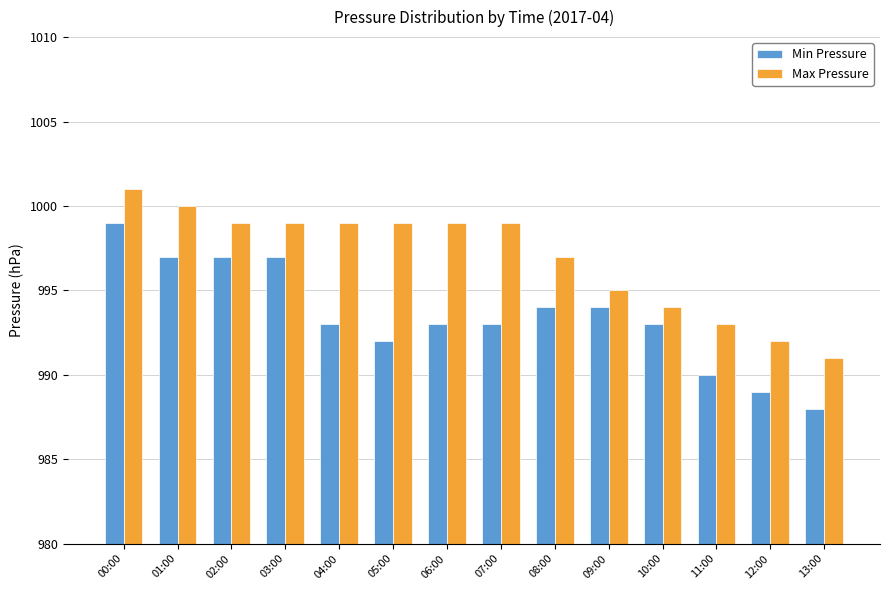

What are all the series names shown in the legend?

Min Pressure, Max Pressure